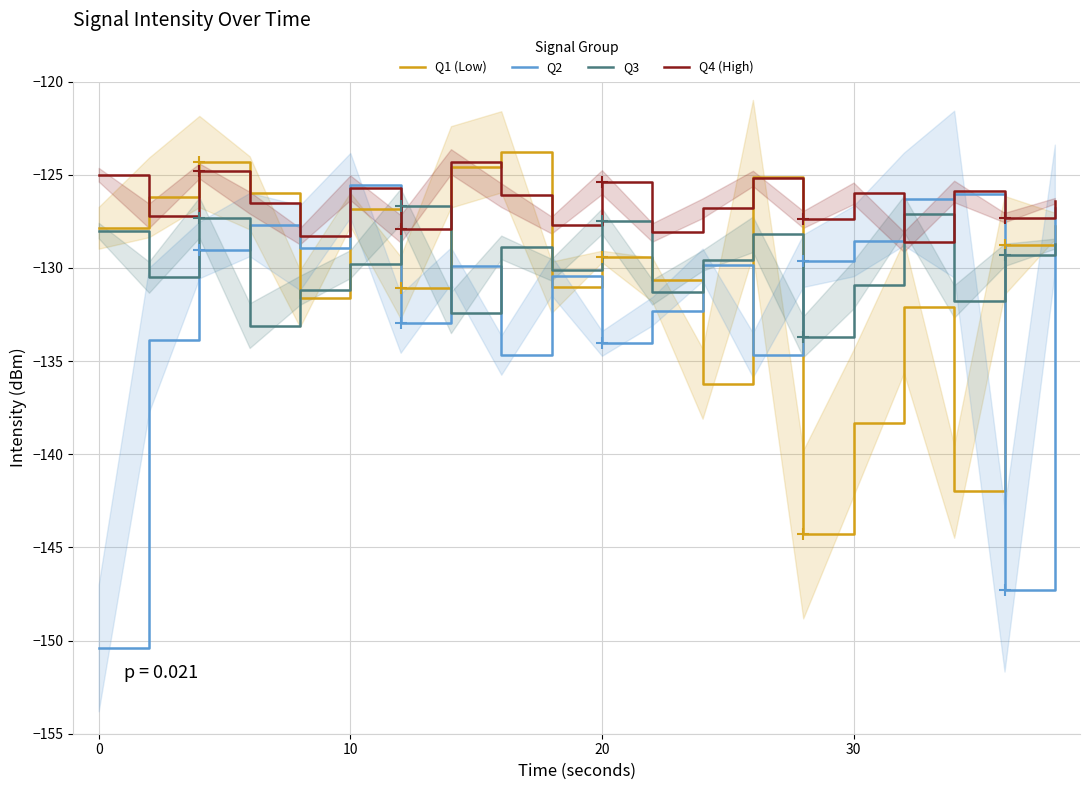

What is the lowest value of the Q3 series?

-133.7